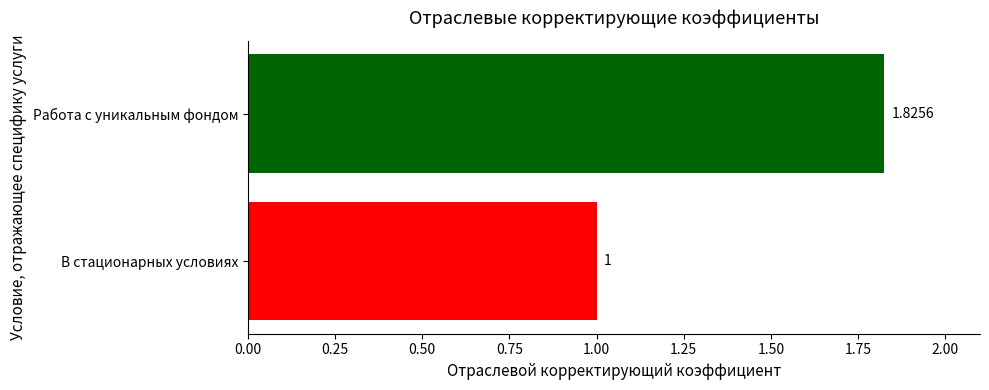

Does the chart contain stacked bars?

No